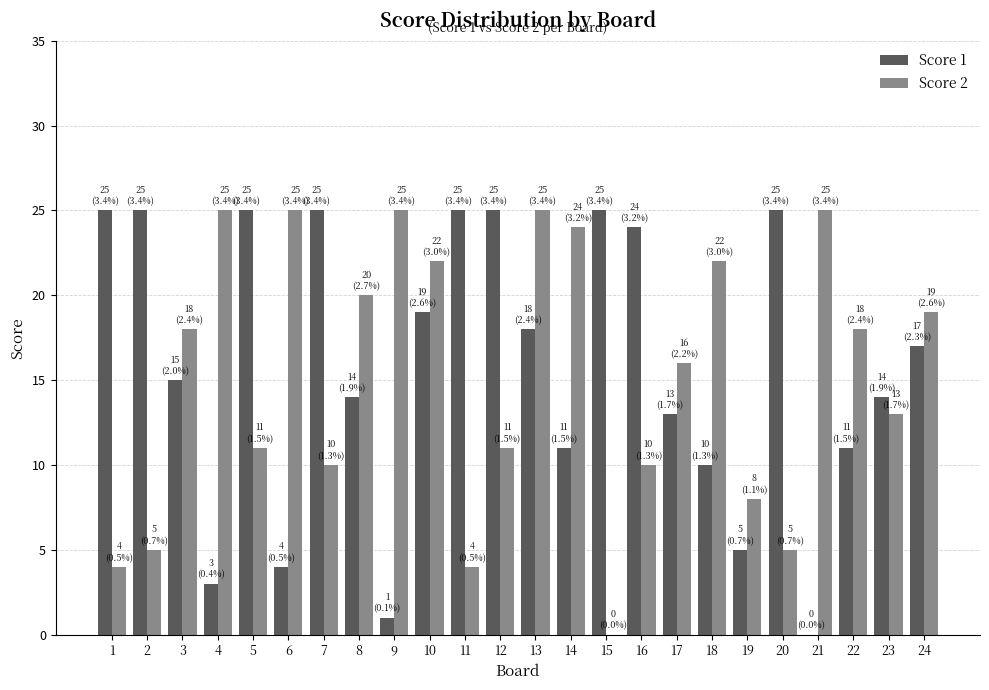

Which series changed the most between 19 and 24?

Score 1